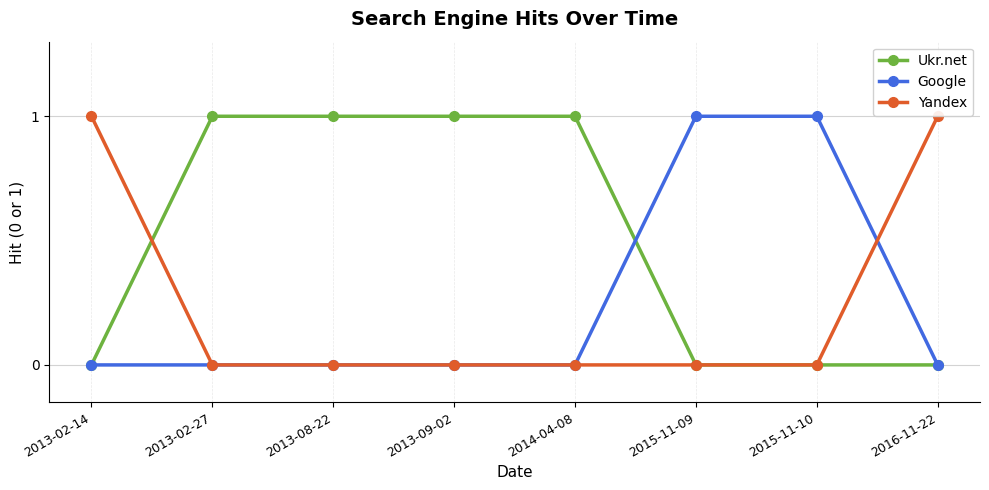

True or false: Yandex and Google intersect in this chart.

True